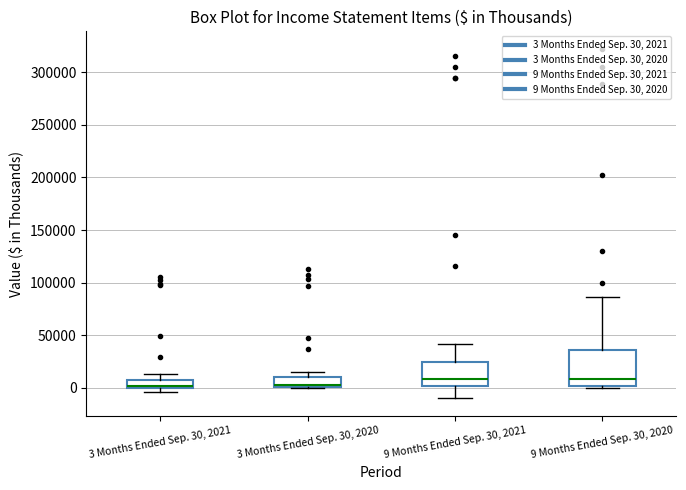

Where is the lower edge of the box for 3 Months Ended Sep. 30, 2020 on the y-axis? The values are not printed on the chart, so give them approximately, as read against the axis.

0